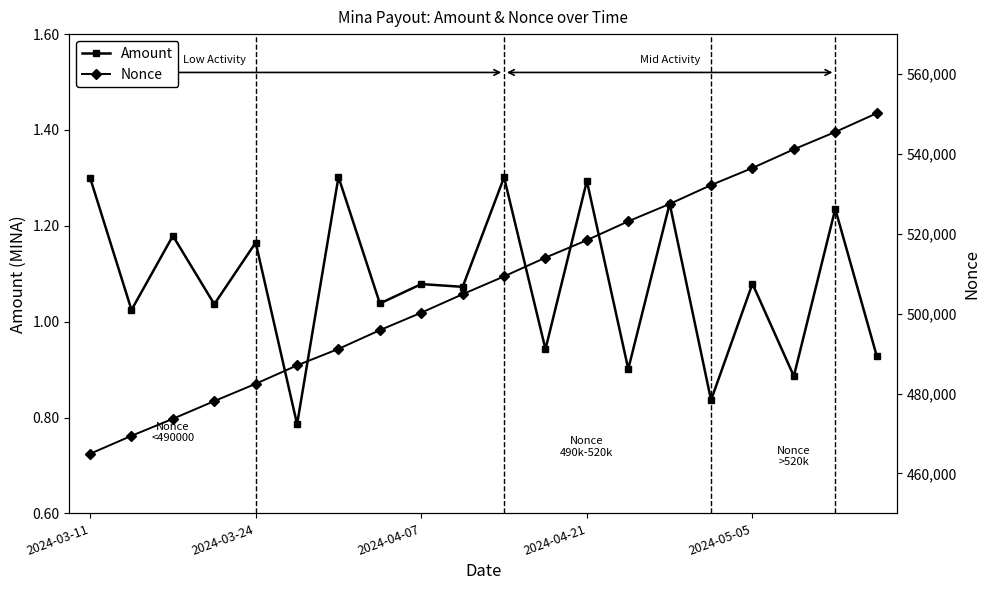

Rank the series at 5 from lowest to highest value.

Amount, Nonce